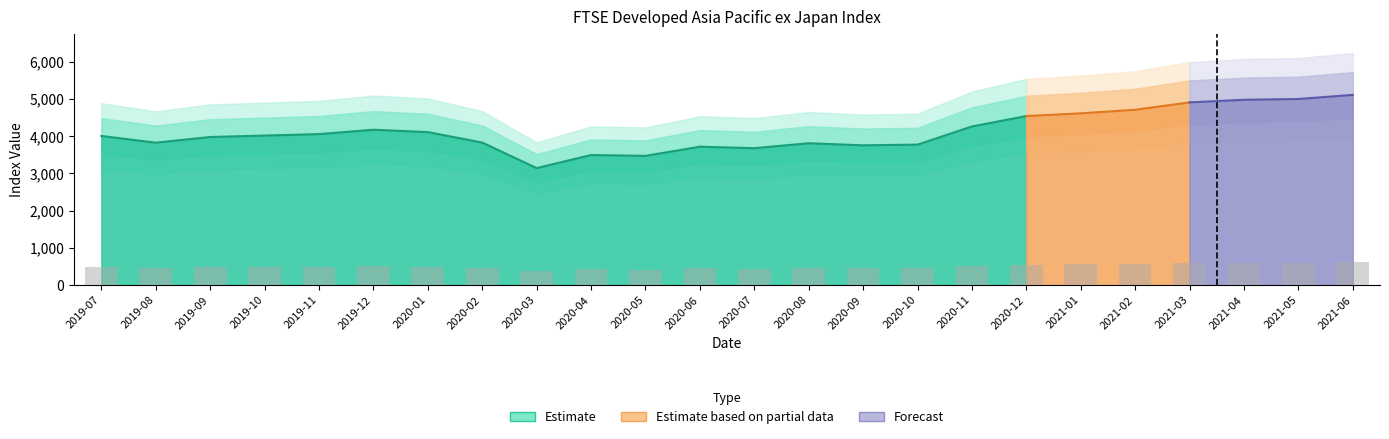

What is the value of the 16th bar from the left?

452.8